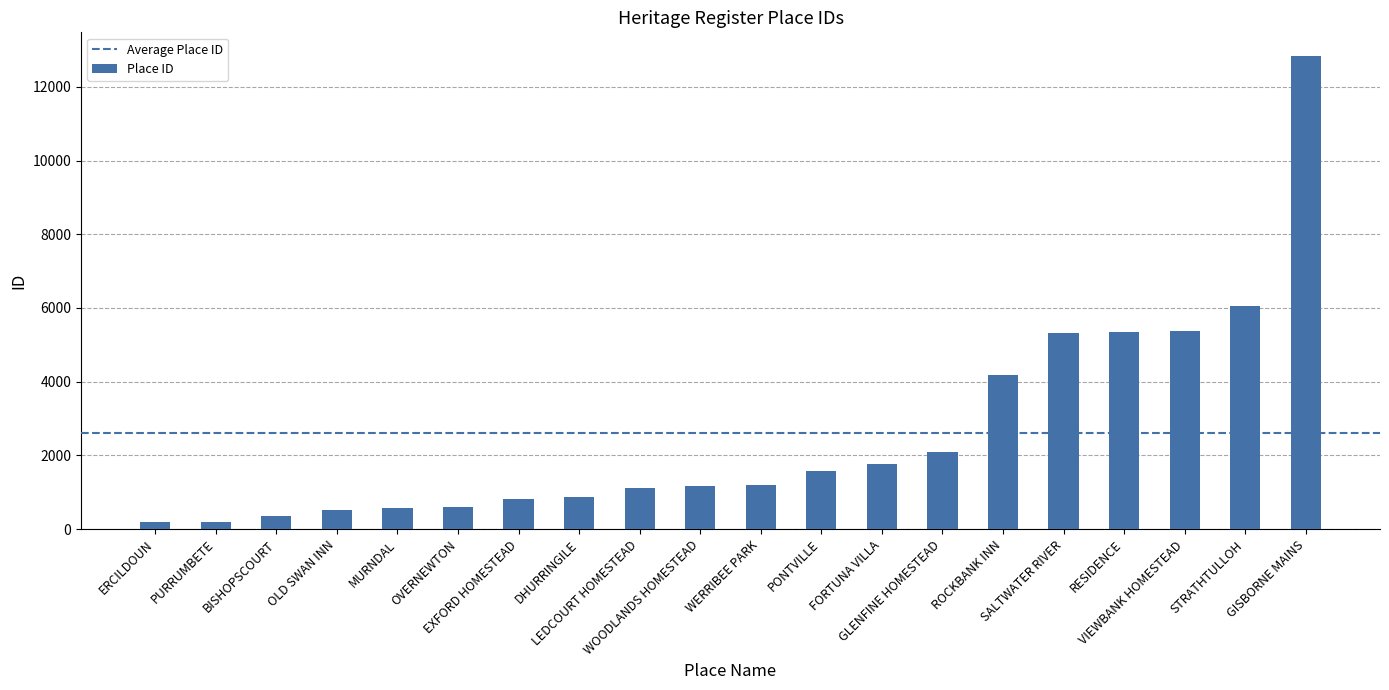

At which category does the chart reach its peak across all series?

GISBORNE MAINS